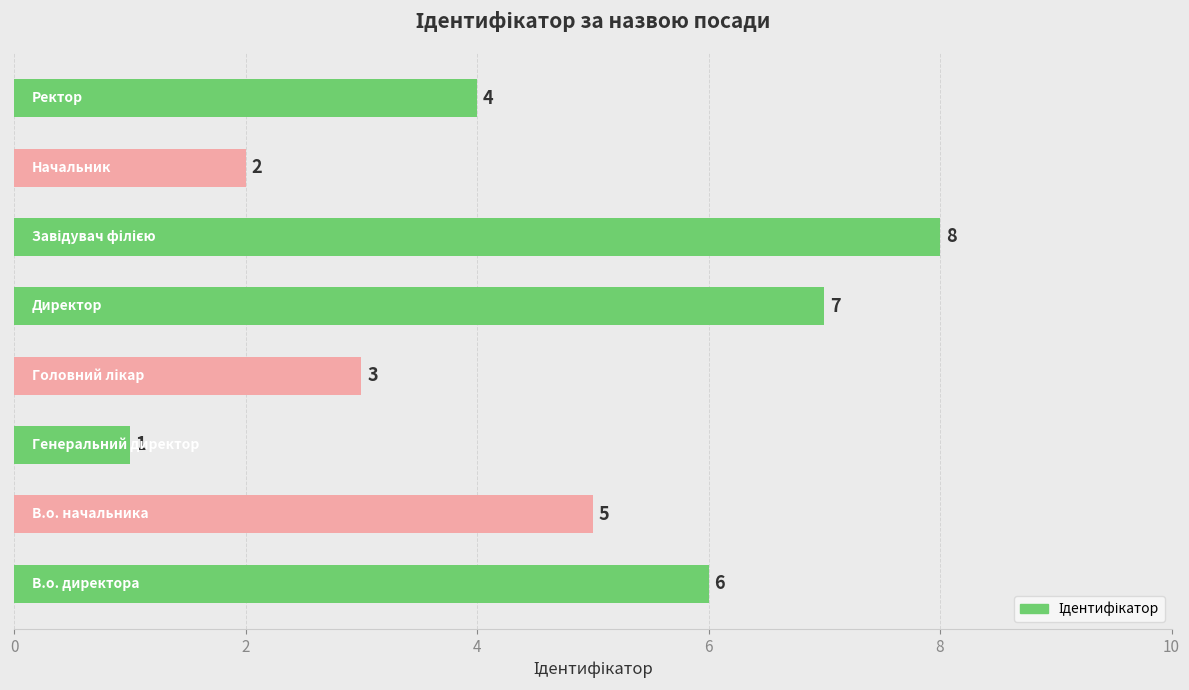

Count the values in the range 3 to 7.

5